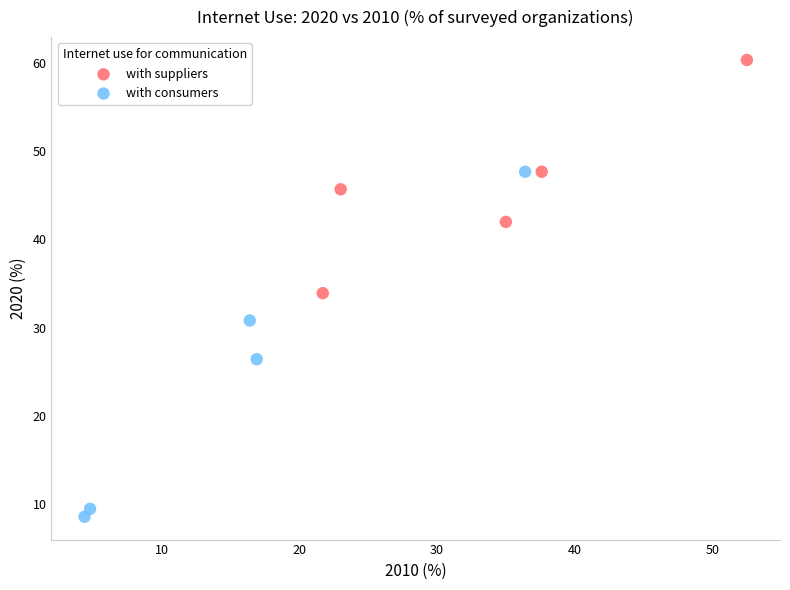

Which series reaches the maximum Y coordinate?

with suppliers